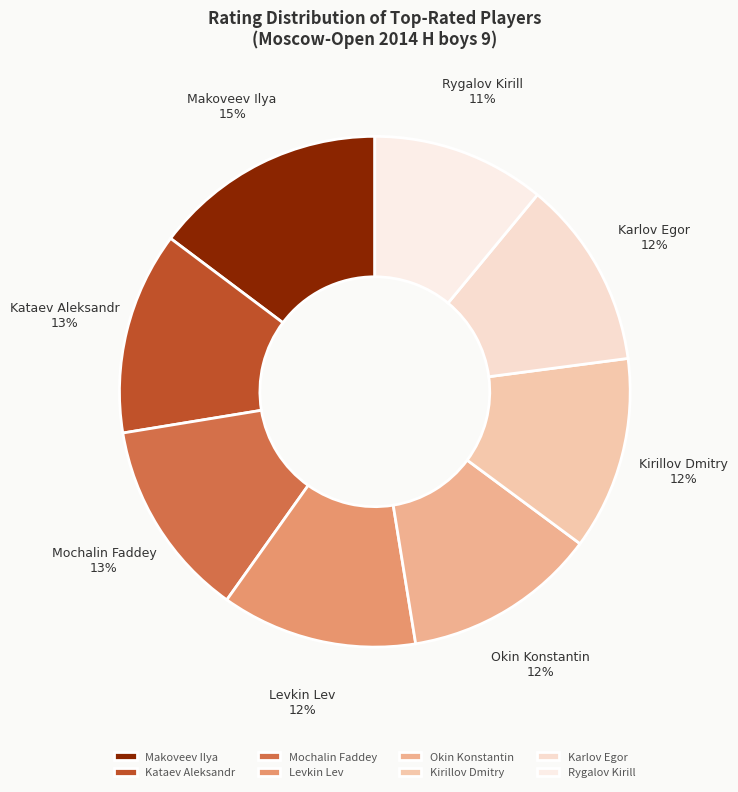

Which slice is the smallest?

Rygalov Kirill